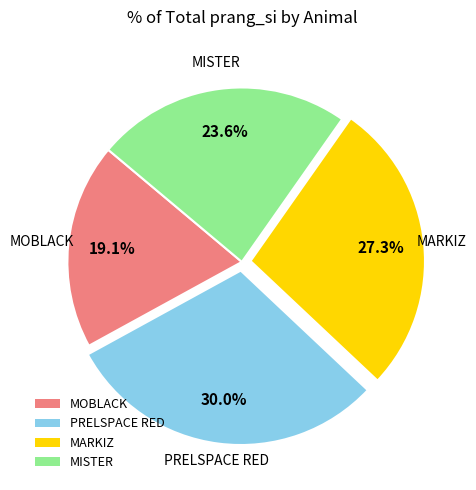

Rank the categories by value from highest to lowest.

PRELSPACE RED, MARKIZ, MISTER, MOBLACK